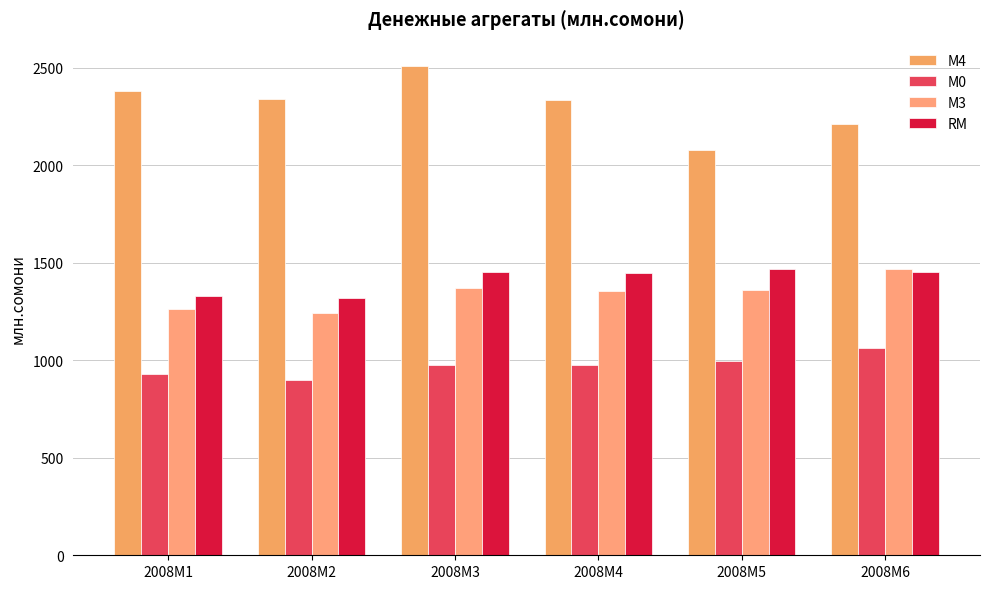

Where is RM nearest to the value 1394?

2008M4